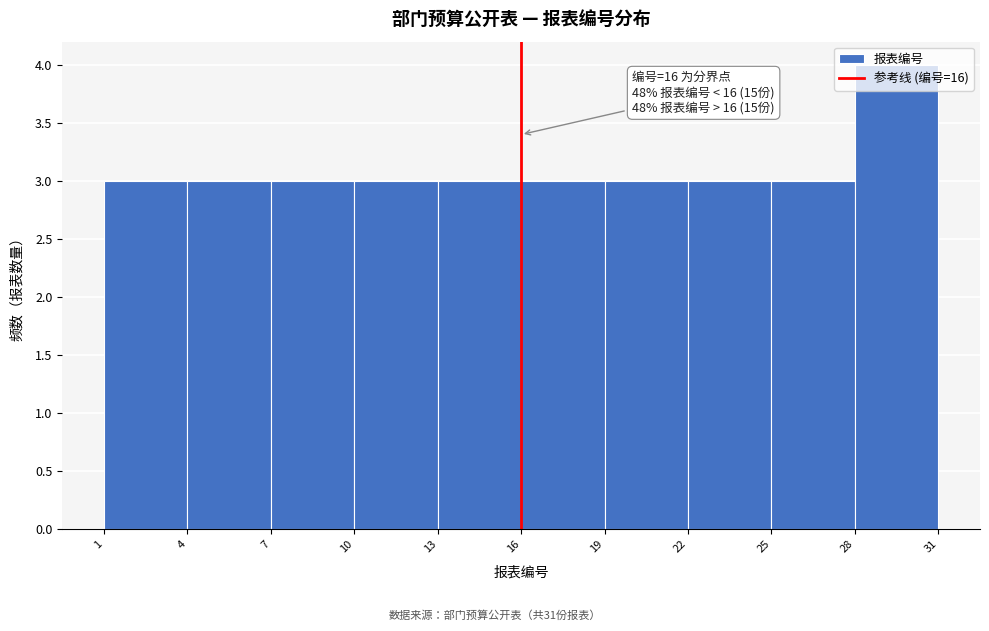

Which range on the x-axis has the tallest bar?

28 to 31